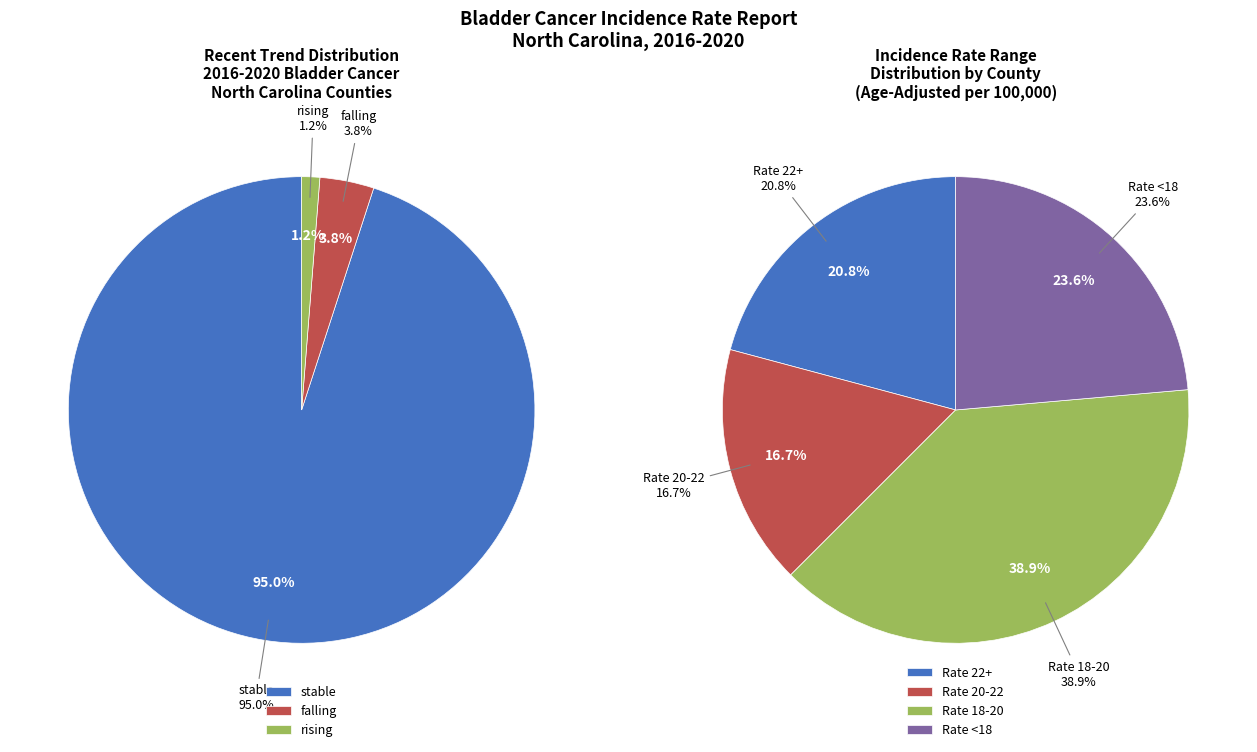

To the nearest percent, what percentage of the pie is stable?

95%